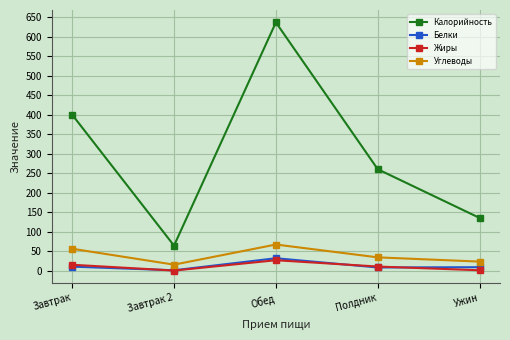

True or false: Белки and Углеводы intersect in this chart.

False